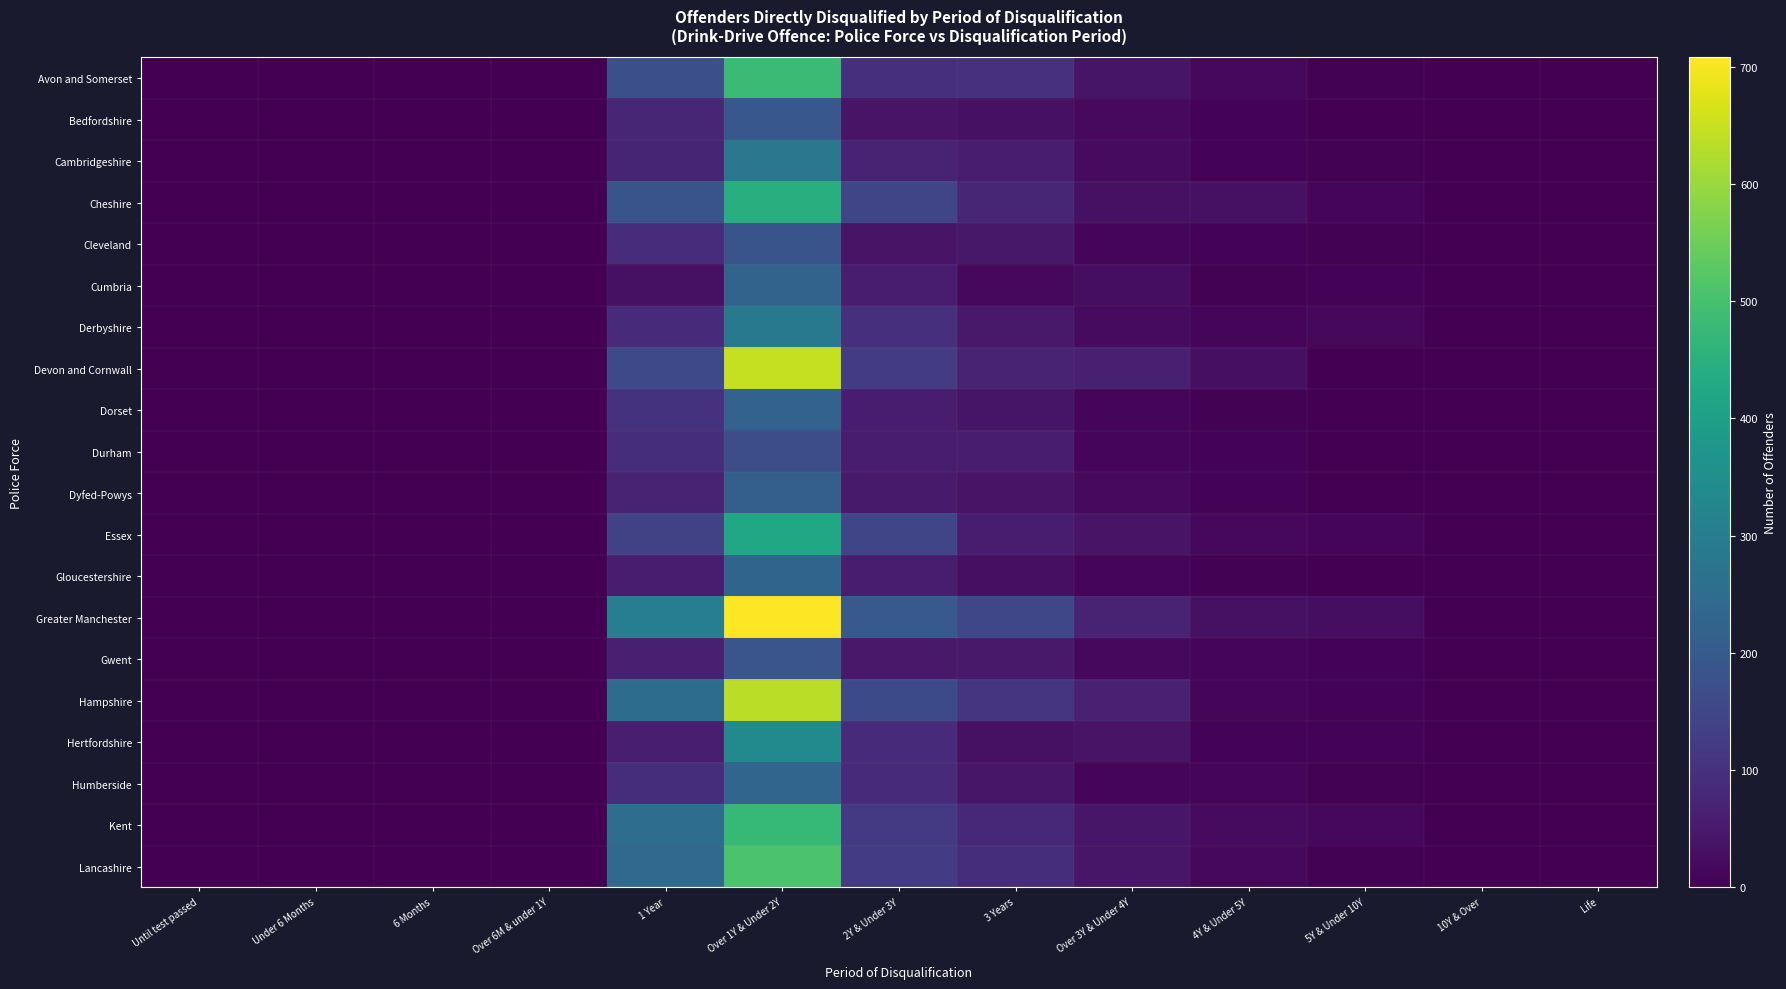

Which has a higher value, 2Y & Under 3Y or Over 1Y & Under 2Y?

Over 1Y & Under 2Y